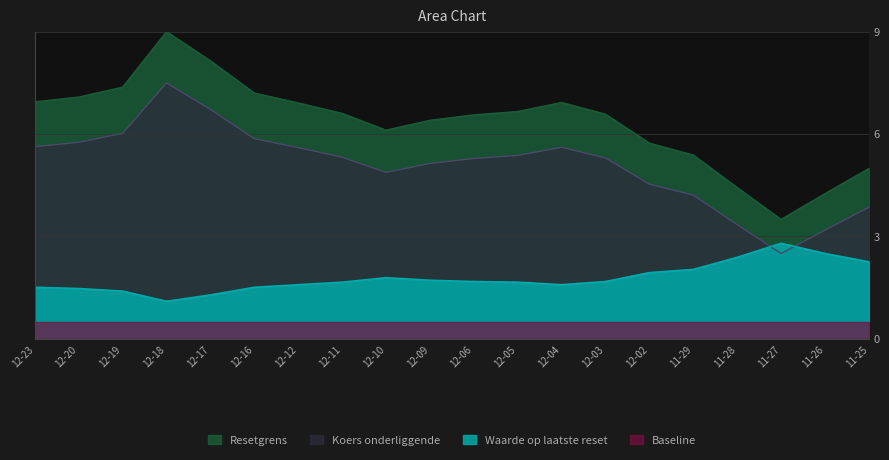

What is the difference between the maximum and second lowest values in the Waarde op laatste reset series?

1.5